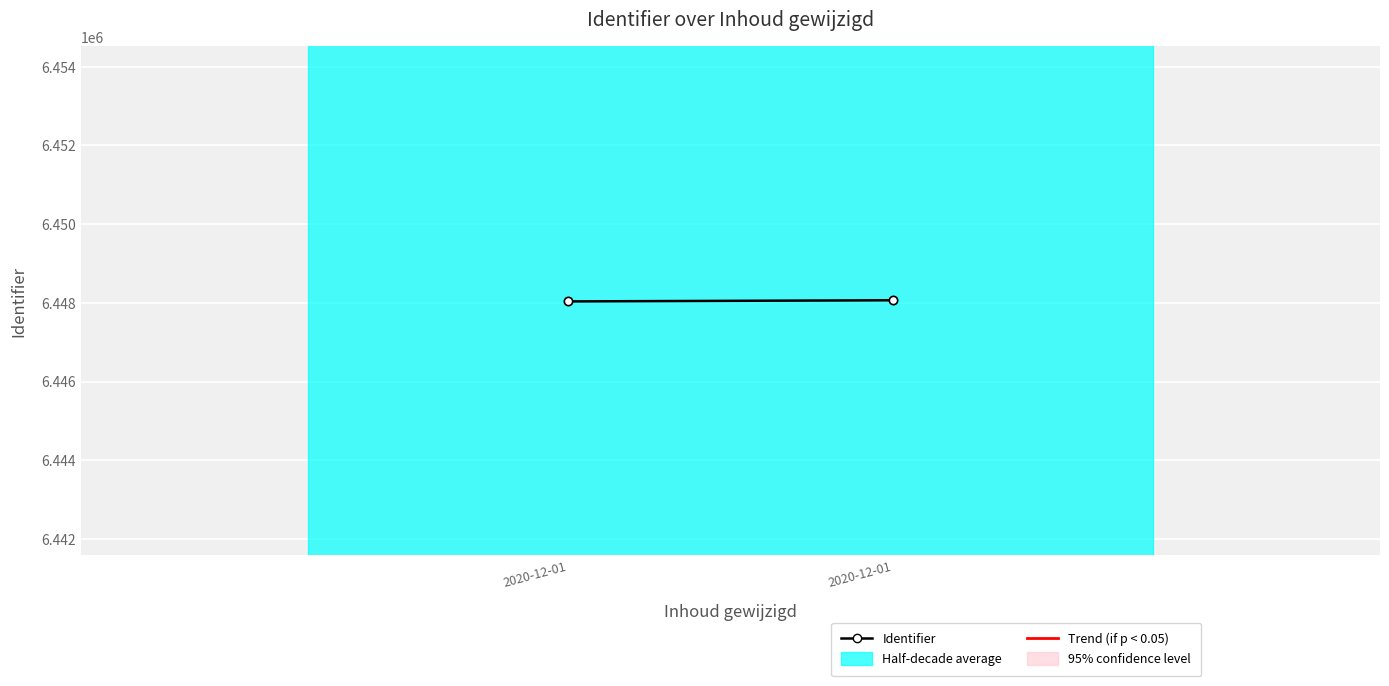

Which label corresponds to the largest value in the chart?

2020-12-01